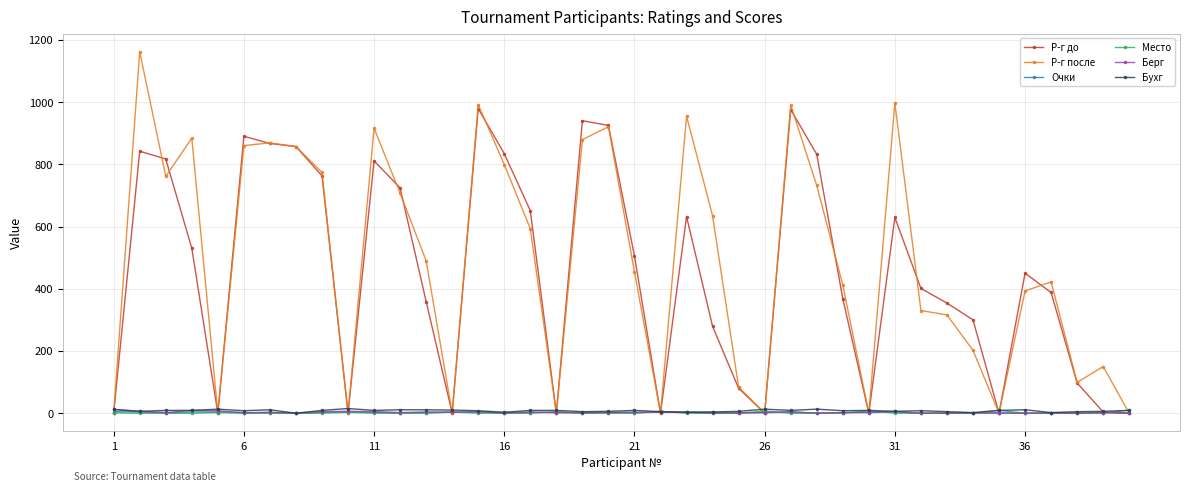

What is the difference between the maximum and second lowest values in the Место series?

10